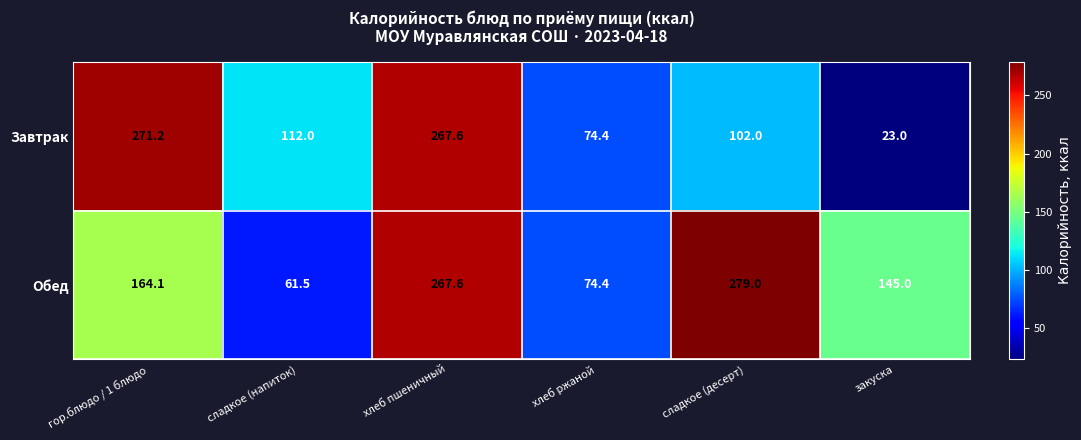

At which category is the sum across all series the highest?

хлеб пшеничный